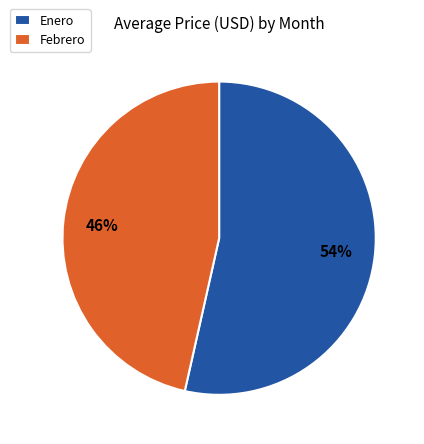

Which has a higher value, Enero or Febrero?

Enero